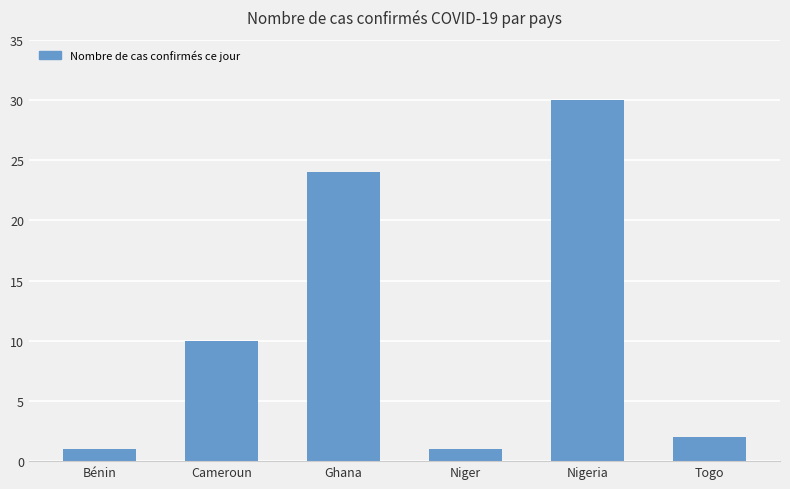

What is the maximum value shown in the chart?

30